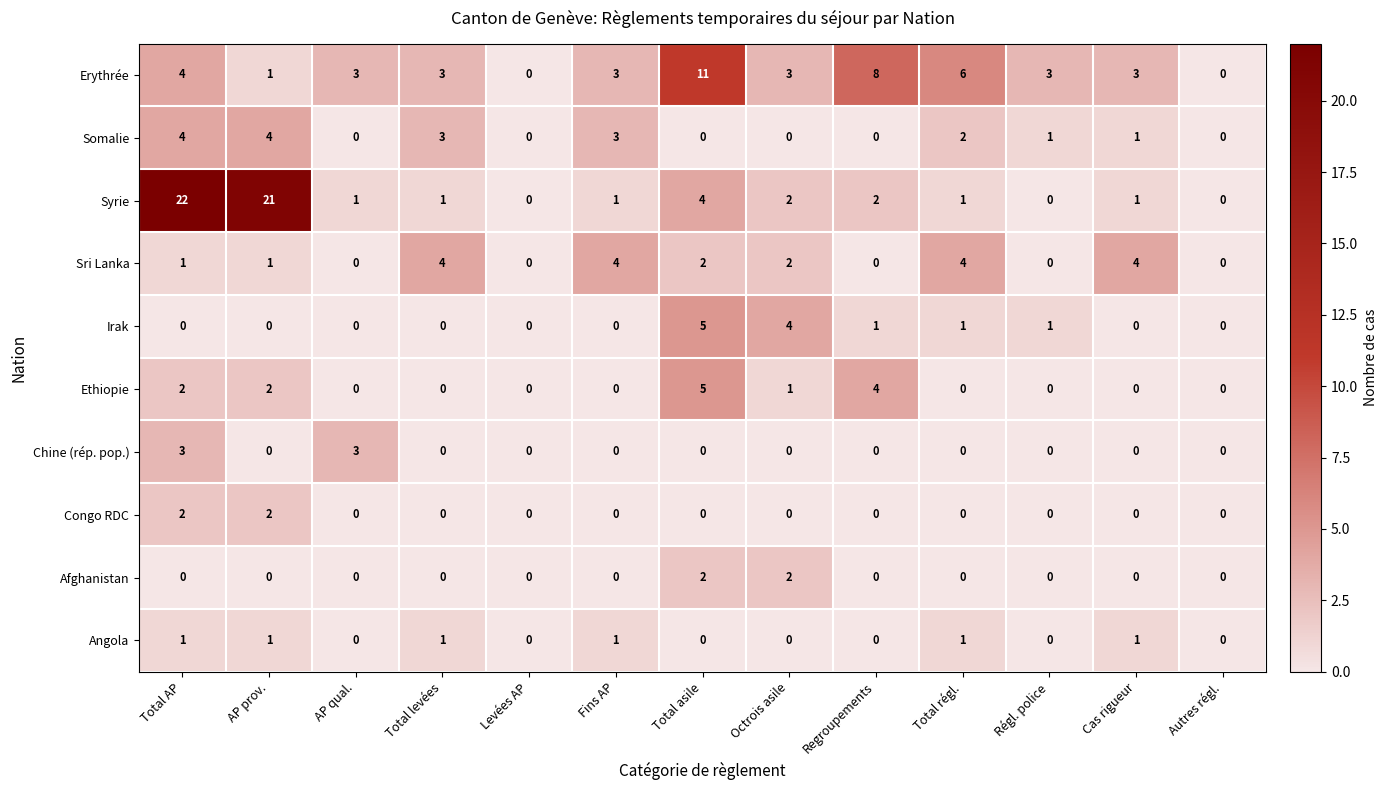

Is it true that Somalie equals 0 at Levées AP?

True